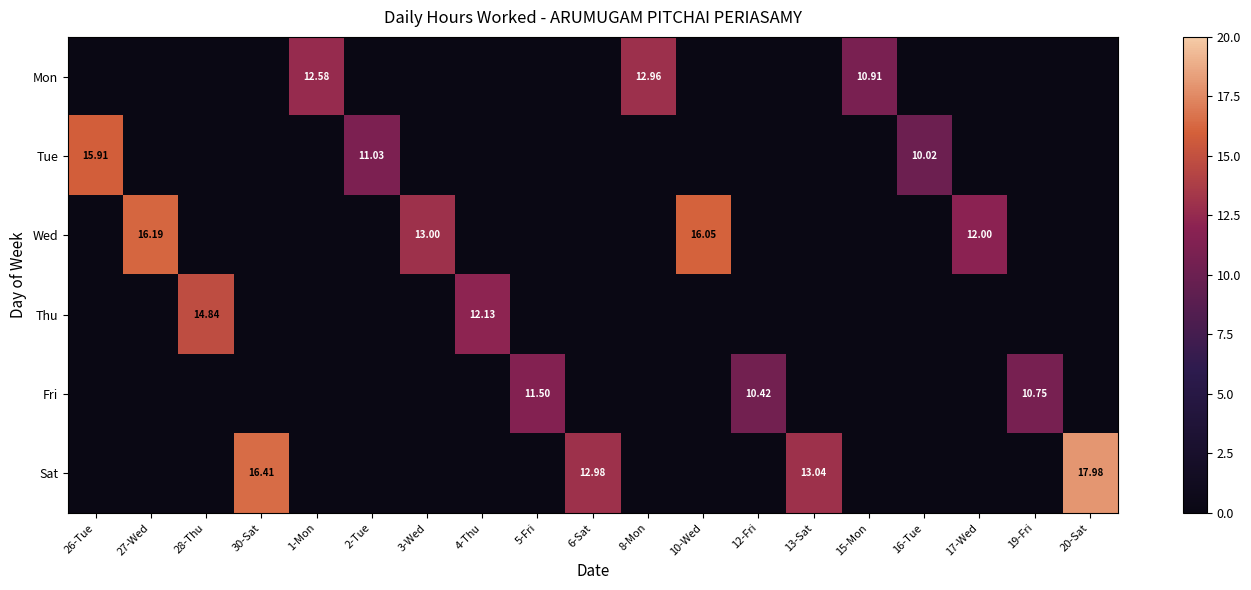

True or false: Fri has a value of 0.0 at 17-Wed.

True